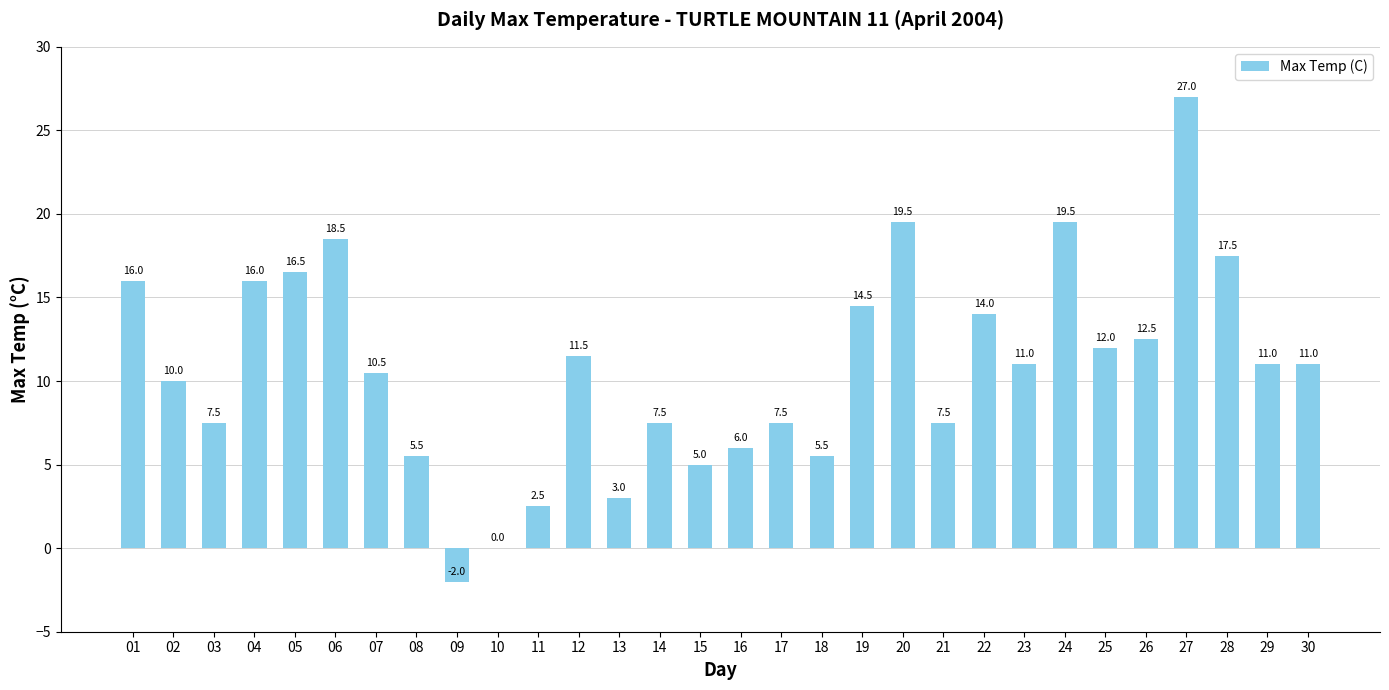

What is the average value?

10.8